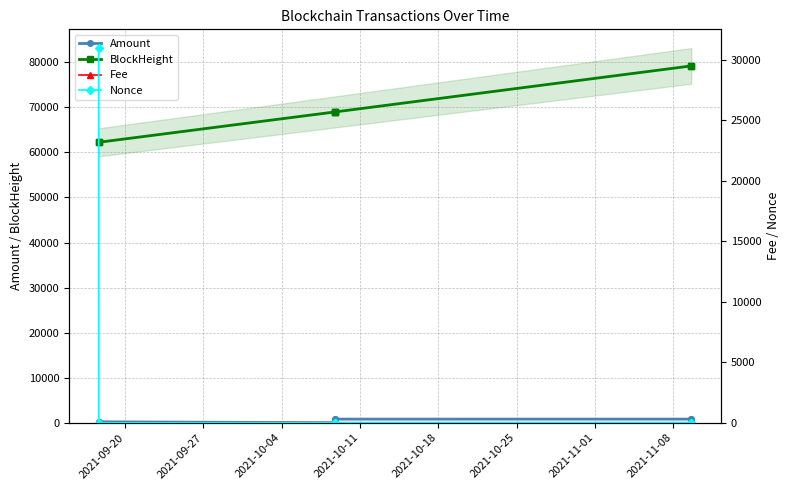

Is it true that Amount equals 800.0 at 2021-10-25?

True